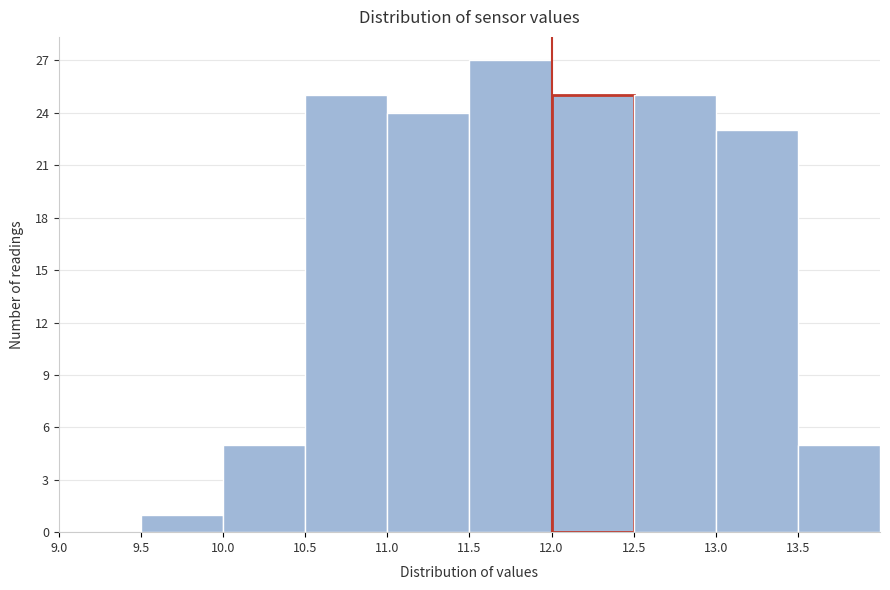

Reading left to right, transcribe this chart: for each bar, give the range it covers on the x-axis and its height. The values are not printed on the chart, so give them approximately, as read against the axis.

9.0 to 9.5: 0
9.5 to 10.0: 1
10.0 to 10.5: 5
10.5 to 11.0: 25
11.0 to 11.5: 24
11.5 to 12.0: 27
12.0 to 12.5: 25
12.5 to 13.0: 25
13.0 to 13.5: 23
13.5 to 14.0: 5